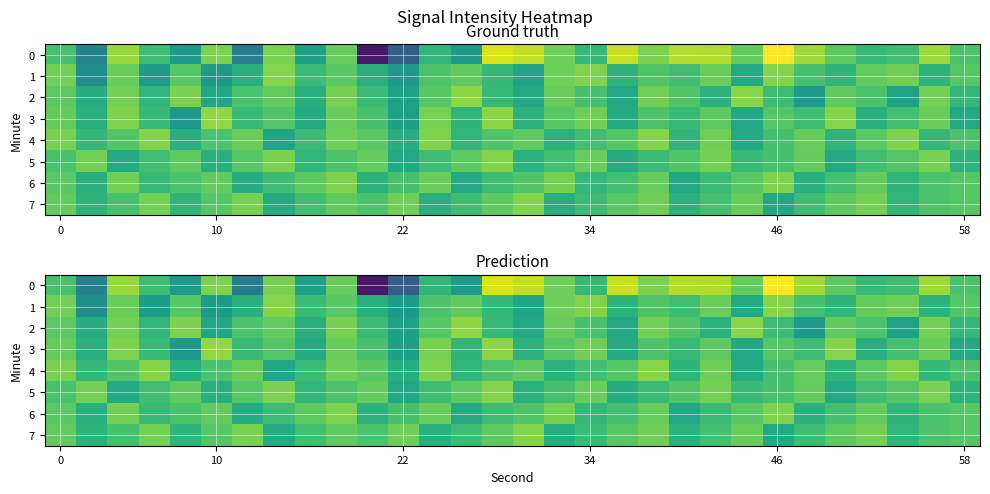

What is the average value of the 2 series?

-132.0